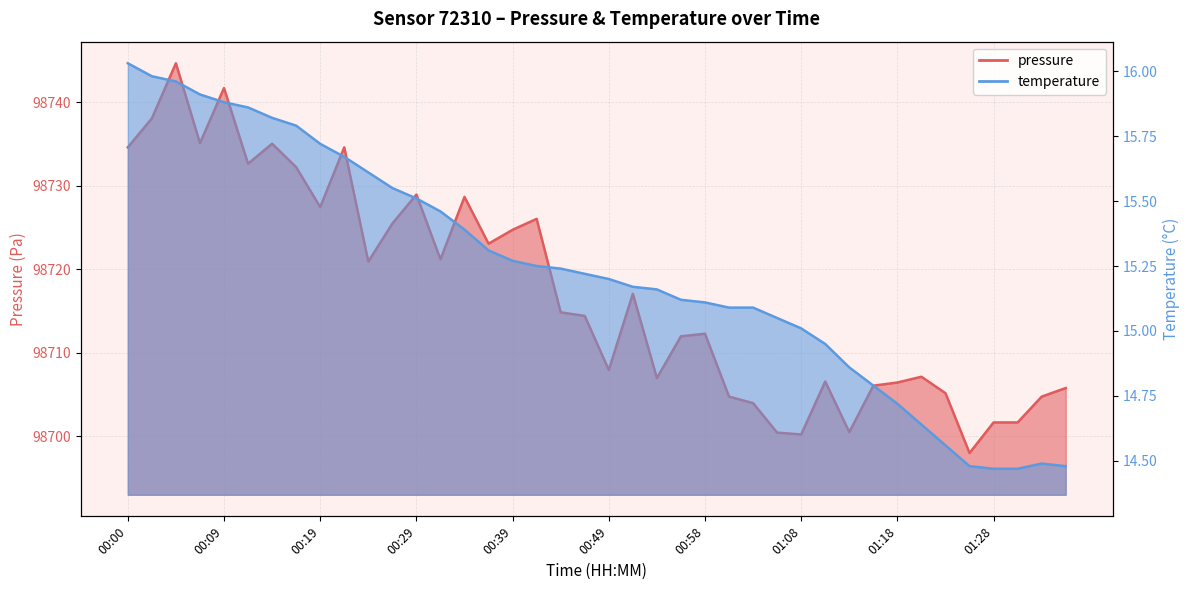

True or false: temperature and pressure cross at least once.

False